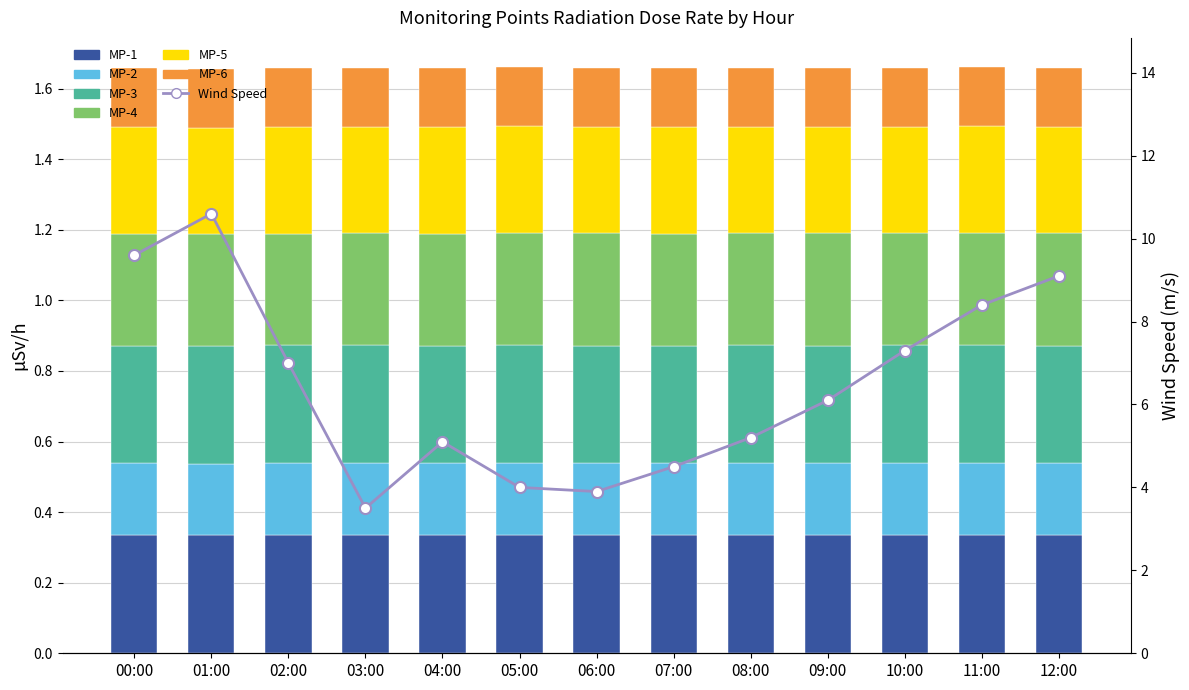

What is the sum of all MP-5 values?

3.9